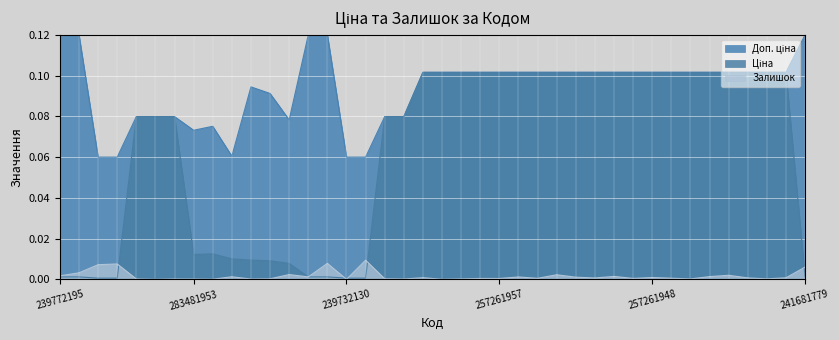

Which series has the largest total across all categories?

Доп. ціна